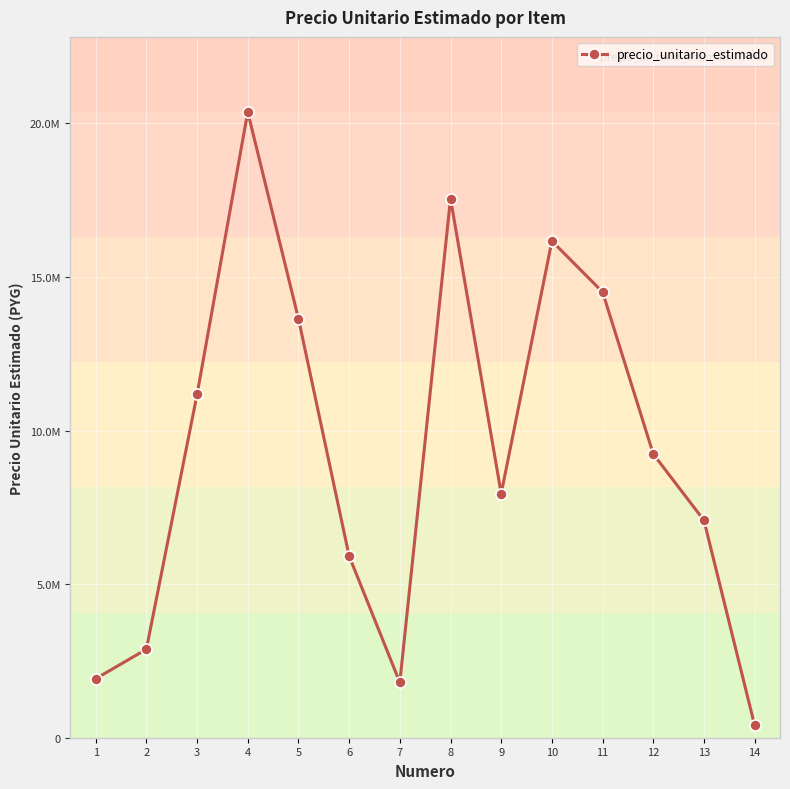

Reading left to right, transcribe all the data shown in this chart.

1920000	2880000	11173500	20370225	13643375	5915050	1800000	17550000	7946625	16168600	14510000	9235000	7074840	400400